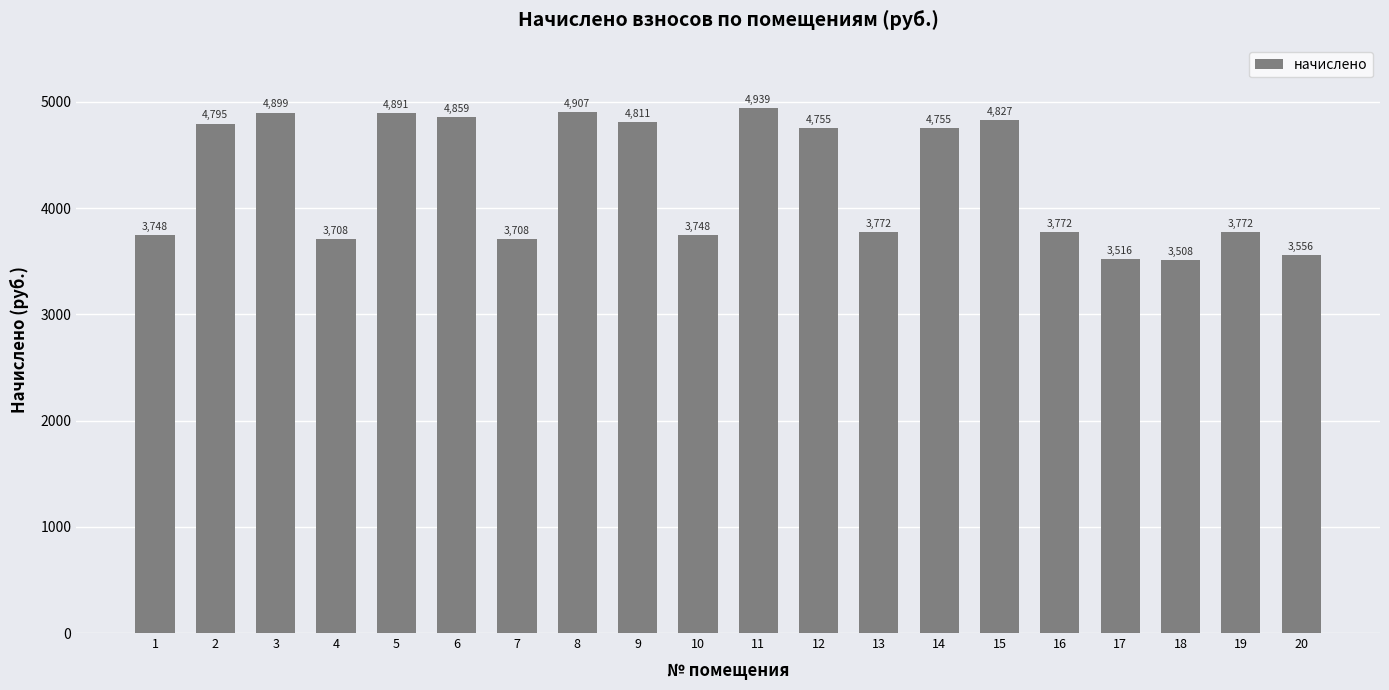

Which label corresponds to the smallest value in the chart?

18